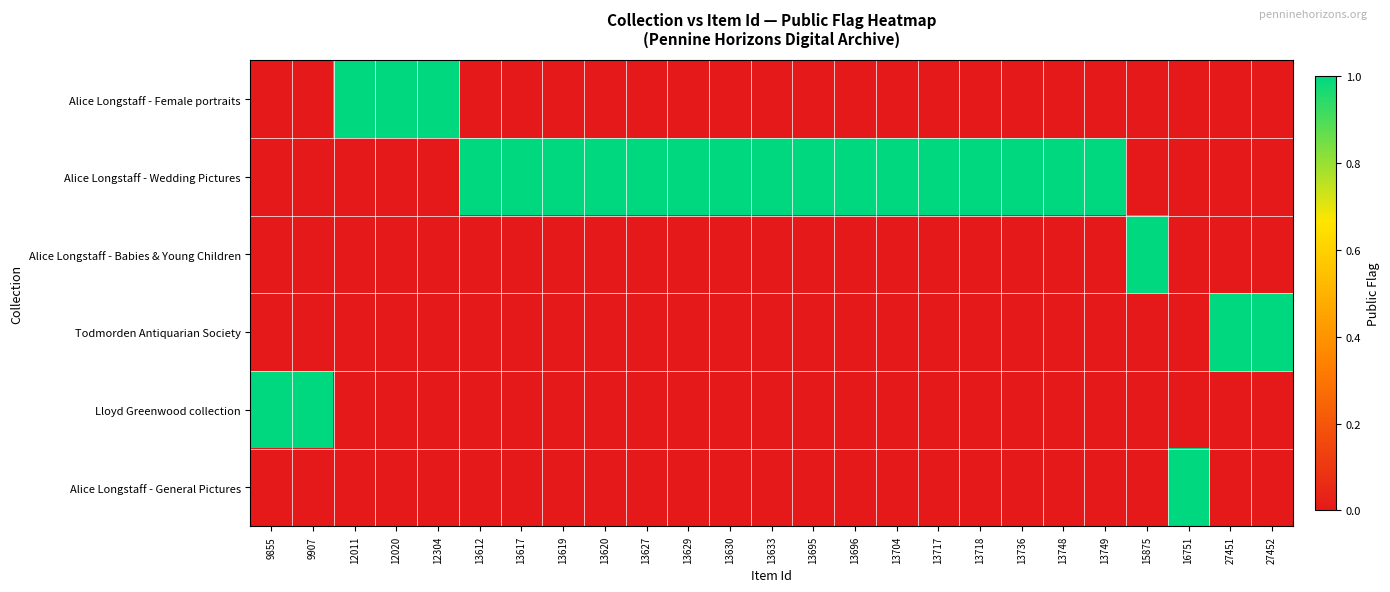

At how many categories does at least one series exceed 0?

25